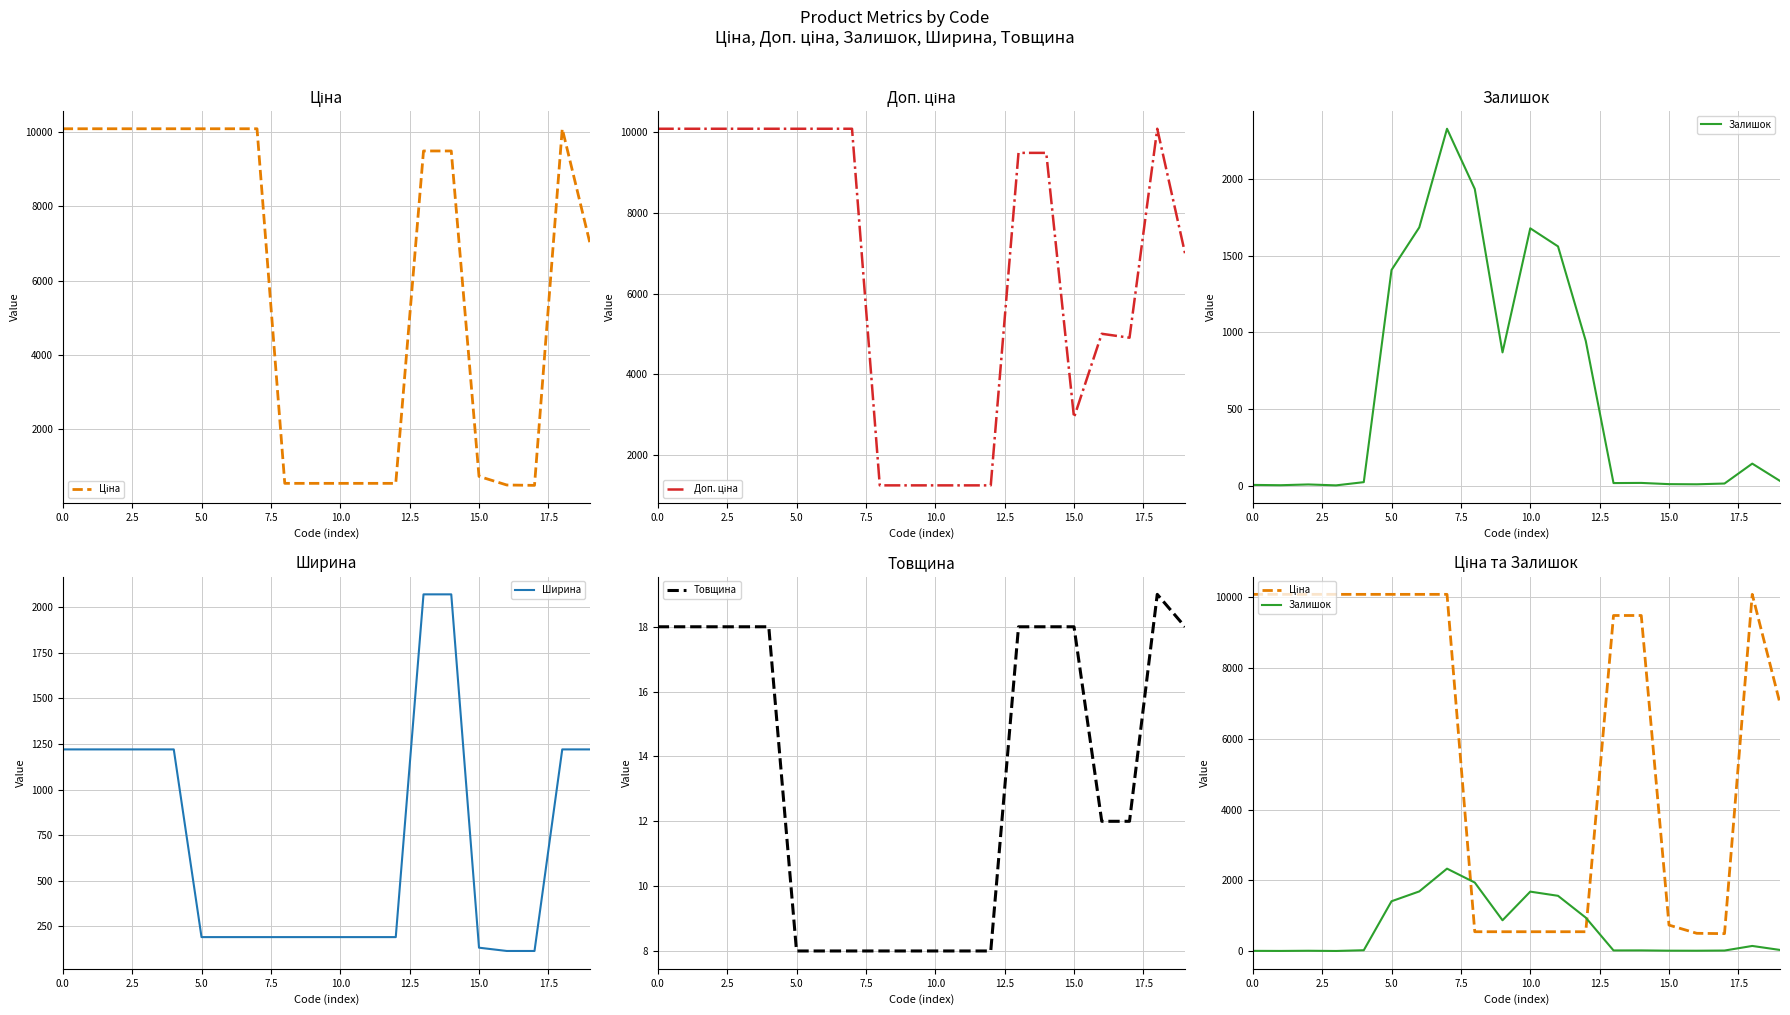

What is the lowest value of the Ширина series?

115